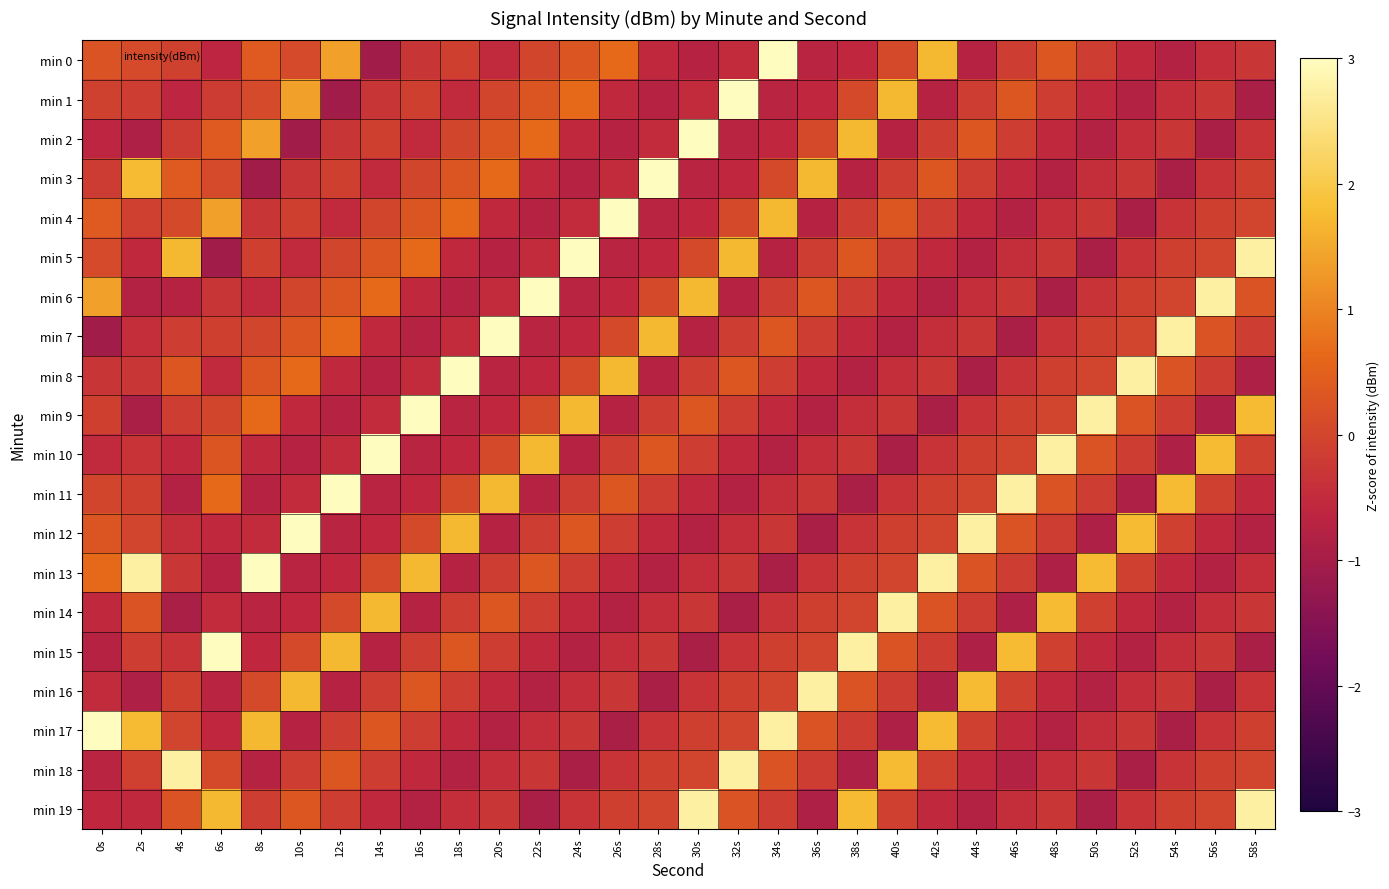

Reading left to right, extract all data points from this chart.

min 0: 0s=0.2	2s=0.1	4s=-0.1	6s=-0.6	8s=0.4	10s=0.1	12s=1.4	14s=-1.1	16s=-0.3	18s=-0.1	20s=-0.5	22s=-0.0	24s=0.3	26s=0.7	28s=-0.5	30s=-0.7	32s=-0.5	34s=3.7	36s=-0.7	38s=-0.6	40s=0.1	42s=1.7	44s=-0.7	46s=-0.1	48s=0.3	50s=-0.2	52s=-0.5	54s=-0.8	56s=-0.4	58s=-0.3
min 1: 0s=-0.1	2s=-0.1	4s=-0.6	6s=-0.2	8s=0.1	10s=1.4	12s=-1.1	14s=-0.3	16s=-0.1	18s=-0.5	20s=-0.0	22s=0.3	24s=0.7	26s=-0.5	28s=-0.7	30s=-0.5	32s=3.7	34s=-0.7	36s=-0.6	38s=0.1	40s=1.7	42s=-0.7	44s=-0.1	46s=0.3	48s=-0.2	50s=-0.5	52s=-0.8	54s=-0.4	56s=-0.3	58s=-0.9
min 2: 0s=-0.6	2s=-0.9	4s=-0.2	6s=0.4	8s=1.4	10s=-1.1	12s=-0.3	14s=-0.1	16s=-0.5	18s=-0.0	20s=0.3	22s=0.7	24s=-0.5	26s=-0.7	28s=-0.5	30s=3.7	32s=-0.7	34s=-0.6	36s=0.1	38s=1.7	40s=-0.7	42s=-0.1	44s=0.3	46s=-0.2	48s=-0.5	50s=-0.8	52s=-0.4	54s=-0.3	56s=-0.9	58s=-0.3
min 3: 0s=-0.2	2s=1.7	4s=0.4	6s=0.1	8s=-1.1	10s=-0.3	12s=-0.1	14s=-0.5	16s=-0.0	18s=0.3	20s=0.7	22s=-0.5	24s=-0.7	26s=-0.5	28s=3.7	30s=-0.7	32s=-0.6	34s=0.1	36s=1.7	38s=-0.7	40s=-0.1	42s=0.3	44s=-0.2	46s=-0.5	48s=-0.8	50s=-0.4	52s=-0.3	54s=-0.9	56s=-0.3	58s=-0.1
min 4: 0s=0.4	2s=-0.1	4s=0.1	6s=1.4	8s=-0.3	10s=-0.1	12s=-0.5	14s=-0.0	16s=0.3	18s=0.7	20s=-0.5	22s=-0.7	24s=-0.5	26s=3.7	28s=-0.7	30s=-0.6	32s=0.1	34s=1.7	36s=-0.7	38s=-0.1	40s=0.3	42s=-0.2	44s=-0.5	46s=-0.8	48s=-0.4	50s=-0.3	52s=-0.9	54s=-0.3	56s=-0.1	58s=-0.0
min 5: 0s=0.1	2s=-0.5	4s=1.7	6s=-1.1	8s=-0.1	10s=-0.5	12s=-0.0	14s=0.3	16s=0.7	18s=-0.5	20s=-0.7	22s=-0.5	24s=3.7	26s=-0.7	28s=-0.6	30s=0.1	32s=1.7	34s=-0.7	36s=-0.1	38s=0.3	40s=-0.2	42s=-0.5	44s=-0.8	46s=-0.4	48s=-0.3	50s=-0.9	52s=-0.3	54s=-0.1	56s=-0.0	58s=2.7
min 6: 0s=1.4	2s=-0.8	4s=-0.7	6s=-0.3	8s=-0.5	10s=-0.0	12s=0.3	14s=0.7	16s=-0.5	18s=-0.7	20s=-0.5	22s=3.7	24s=-0.7	26s=-0.6	28s=0.1	30s=1.7	32s=-0.7	34s=-0.1	36s=0.3	38s=-0.2	40s=-0.5	42s=-0.8	44s=-0.4	46s=-0.3	48s=-0.9	50s=-0.3	52s=-0.1	54s=-0.0	56s=2.7	58s=0.2
min 7: 0s=-1.1	2s=-0.4	4s=-0.1	6s=-0.1	8s=-0.0	10s=0.3	12s=0.7	14s=-0.5	16s=-0.7	18s=-0.5	20s=3.7	22s=-0.7	24s=-0.6	26s=0.1	28s=1.7	30s=-0.7	32s=-0.1	34s=0.3	36s=-0.2	38s=-0.5	40s=-0.8	42s=-0.4	44s=-0.3	46s=-0.9	48s=-0.3	50s=-0.1	52s=-0.0	54s=2.7	56s=0.2	58s=-0.1
min 8: 0s=-0.3	2s=-0.3	4s=0.3	6s=-0.5	8s=0.3	10s=0.7	12s=-0.5	14s=-0.7	16s=-0.5	18s=3.7	20s=-0.7	22s=-0.6	24s=0.1	26s=1.7	28s=-0.7	30s=-0.1	32s=0.3	34s=-0.2	36s=-0.5	38s=-0.8	40s=-0.4	42s=-0.3	44s=-0.9	46s=-0.3	48s=-0.1	50s=-0.0	52s=2.7	54s=0.2	56s=-0.1	58s=-0.9
min 9: 0s=-0.1	2s=-0.9	4s=-0.2	6s=-0.0	8s=0.7	10s=-0.5	12s=-0.7	14s=-0.5	16s=3.7	18s=-0.7	20s=-0.6	22s=0.1	24s=1.7	26s=-0.7	28s=-0.1	30s=0.3	32s=-0.2	34s=-0.5	36s=-0.8	38s=-0.4	40s=-0.3	42s=-0.9	44s=-0.3	46s=-0.1	48s=-0.0	50s=2.7	52s=0.2	54s=-0.1	56s=-0.9	58s=1.7
min 10: 0s=-0.5	2s=-0.3	4s=-0.5	6s=0.3	8s=-0.5	10s=-0.7	12s=-0.5	14s=3.7	16s=-0.7	18s=-0.6	20s=0.1	22s=1.7	24s=-0.7	26s=-0.1	28s=0.3	30s=-0.2	32s=-0.5	34s=-0.8	36s=-0.4	38s=-0.3	40s=-0.9	42s=-0.3	44s=-0.1	46s=-0.0	48s=2.7	50s=0.2	52s=-0.1	54s=-0.9	56s=1.7	58s=-0.1
min 11: 0s=-0.0	2s=-0.1	4s=-0.8	6s=0.7	8s=-0.7	10s=-0.5	12s=3.7	14s=-0.7	16s=-0.6	18s=0.1	20s=1.7	22s=-0.7	24s=-0.1	26s=0.3	28s=-0.2	30s=-0.5	32s=-0.8	34s=-0.4	36s=-0.3	38s=-0.9	40s=-0.3	42s=-0.1	44s=-0.0	46s=2.7	48s=0.2	50s=-0.1	52s=-0.9	54s=1.7	56s=-0.1	58s=-0.5
min 12: 0s=0.3	2s=-0.0	4s=-0.4	6s=-0.5	8s=-0.5	10s=3.7	12s=-0.7	14s=-0.6	16s=0.1	18s=1.7	20s=-0.7	22s=-0.1	24s=0.3	26s=-0.2	28s=-0.5	30s=-0.8	32s=-0.4	34s=-0.3	36s=-0.9	38s=-0.3	40s=-0.1	42s=-0.0	44s=2.7	46s=0.2	48s=-0.1	50s=-0.9	52s=1.7	54s=-0.1	56s=-0.5	58s=-0.8
min 13: 0s=0.7	2s=2.7	4s=-0.3	6s=-0.7	8s=3.7	10s=-0.7	12s=-0.6	14s=0.1	16s=1.7	18s=-0.7	20s=-0.1	22s=0.3	24s=-0.2	26s=-0.5	28s=-0.8	30s=-0.4	32s=-0.3	34s=-0.9	36s=-0.3	38s=-0.1	40s=-0.0	42s=2.7	44s=0.2	46s=-0.1	48s=-0.9	50s=1.7	52s=-0.1	54s=-0.5	56s=-0.8	58s=-0.4
min 14: 0s=-0.5	2s=0.2	4s=-0.9	6s=-0.5	8s=-0.7	10s=-0.6	12s=0.1	14s=1.7	16s=-0.7	18s=-0.1	20s=0.3	22s=-0.2	24s=-0.5	26s=-0.8	28s=-0.4	30s=-0.3	32s=-0.9	34s=-0.3	36s=-0.1	38s=-0.0	40s=2.7	42s=0.2	44s=-0.1	46s=-0.9	48s=1.7	50s=-0.1	52s=-0.5	54s=-0.8	56s=-0.4	58s=-0.3
min 15: 0s=-0.7	2s=-0.1	4s=-0.3	6s=3.7	8s=-0.6	10s=0.1	12s=1.7	14s=-0.7	16s=-0.1	18s=0.3	20s=-0.2	22s=-0.5	24s=-0.8	26s=-0.4	28s=-0.3	30s=-0.9	32s=-0.3	34s=-0.1	36s=-0.0	38s=2.7	40s=0.2	42s=-0.1	44s=-0.9	46s=1.7	48s=-0.1	50s=-0.5	52s=-0.8	54s=-0.4	56s=-0.3	58s=-0.9
min 16: 0s=-0.5	2s=-0.9	4s=-0.1	6s=-0.7	8s=0.1	10s=1.7	12s=-0.7	14s=-0.1	16s=0.3	18s=-0.2	20s=-0.5	22s=-0.8	24s=-0.4	26s=-0.3	28s=-0.9	30s=-0.3	32s=-0.1	34s=-0.0	36s=2.7	38s=0.2	40s=-0.1	42s=-0.9	44s=1.7	46s=-0.1	48s=-0.5	50s=-0.8	52s=-0.4	54s=-0.3	56s=-0.9	58s=-0.3
min 17: 0s=3.7	2s=1.7	4s=-0.0	6s=-0.6	8s=1.7	10s=-0.7	12s=-0.1	14s=0.3	16s=-0.2	18s=-0.5	20s=-0.8	22s=-0.4	24s=-0.3	26s=-0.9	28s=-0.3	30s=-0.1	32s=-0.0	34s=2.7	36s=0.2	38s=-0.1	40s=-0.9	42s=1.7	44s=-0.1	46s=-0.5	48s=-0.8	50s=-0.4	52s=-0.3	54s=-0.9	56s=-0.3	58s=-0.1
min 18: 0s=-0.7	2s=-0.1	4s=2.7	6s=0.1	8s=-0.7	10s=-0.1	12s=0.3	14s=-0.2	16s=-0.5	18s=-0.8	20s=-0.4	22s=-0.3	24s=-0.9	26s=-0.3	28s=-0.1	30s=-0.0	32s=2.7	34s=0.2	36s=-0.1	38s=-0.9	40s=1.7	42s=-0.1	44s=-0.5	46s=-0.8	48s=-0.4	50s=-0.3	52s=-0.9	54s=-0.3	56s=-0.1	58s=-0.0
min 19: 0s=-0.6	2s=-0.5	4s=0.2	6s=1.7	8s=-0.1	10s=0.3	12s=-0.2	14s=-0.5	16s=-0.8	18s=-0.4	20s=-0.3	22s=-0.9	24s=-0.3	26s=-0.1	28s=-0.0	30s=2.7	32s=0.2	34s=-0.1	36s=-0.9	38s=1.7	40s=-0.1	42s=-0.5	44s=-0.8	46s=-0.4	48s=-0.3	50s=-0.9	52s=-0.3	54s=-0.1	56s=-0.0	58s=2.7